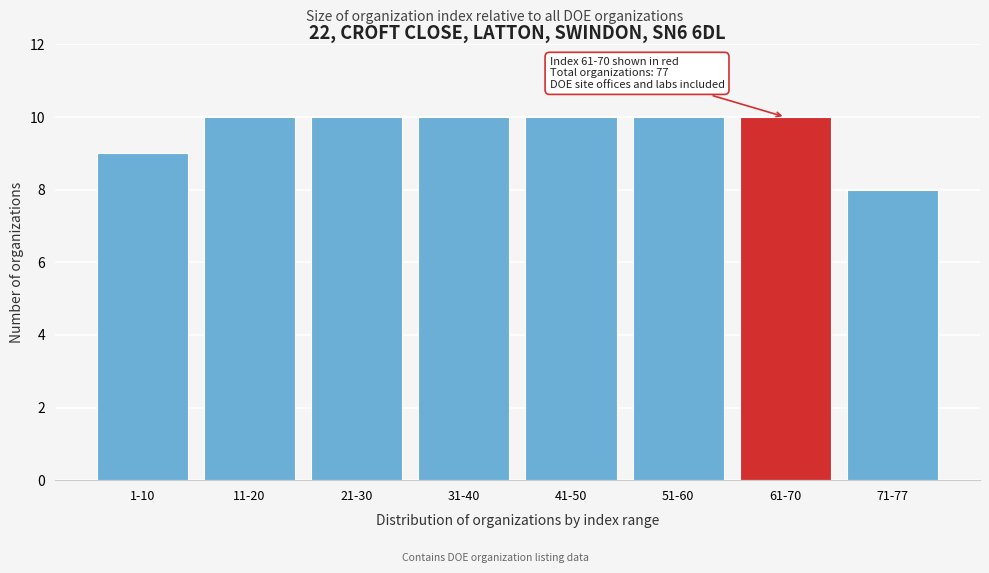

Reading left to right, transcribe all the data shown in this chart.

1-10=9	11-20=10	21-30=10	31-40=10	41-50=10	51-60=10	61-70=10	71-77=8